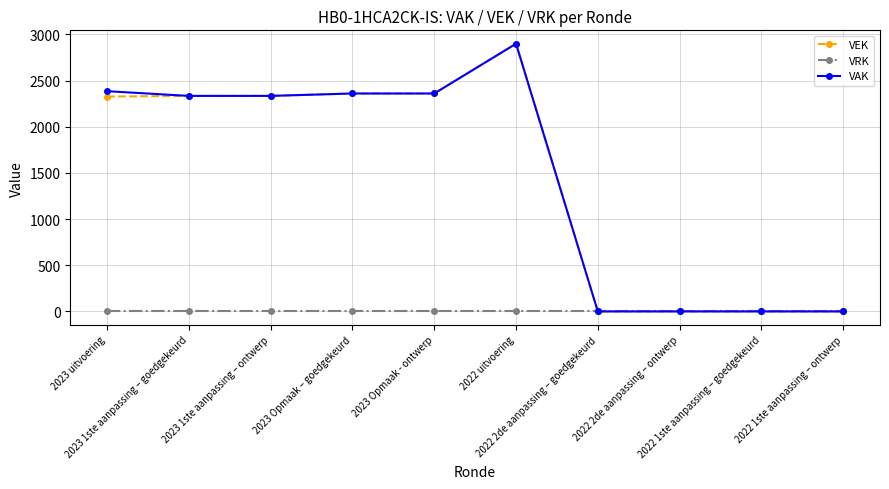

True or false: VAK has more than 0 interior local peaks.

True